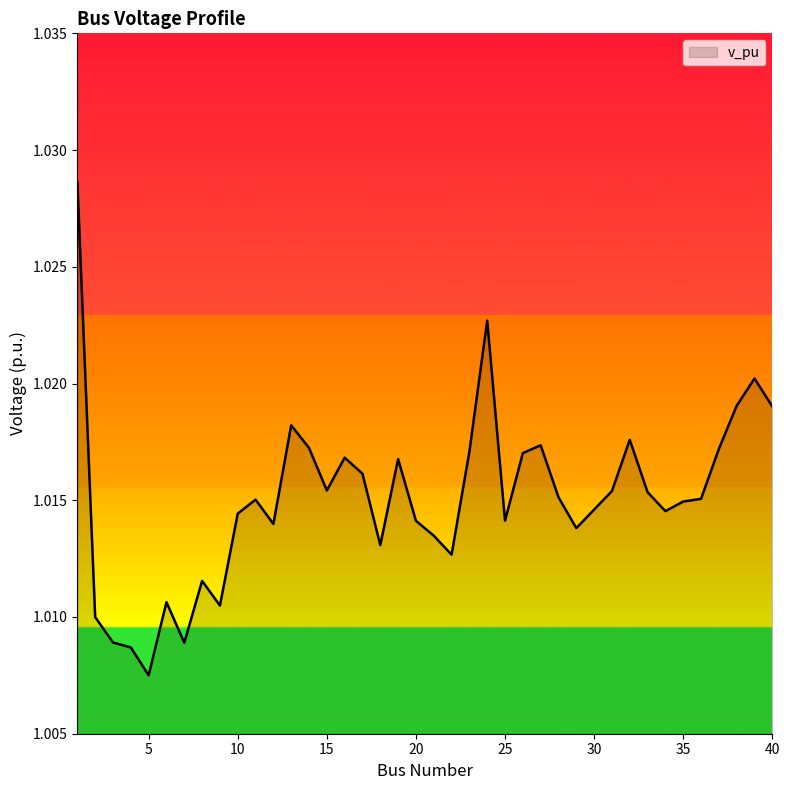

What is the sum of all values?

40.6